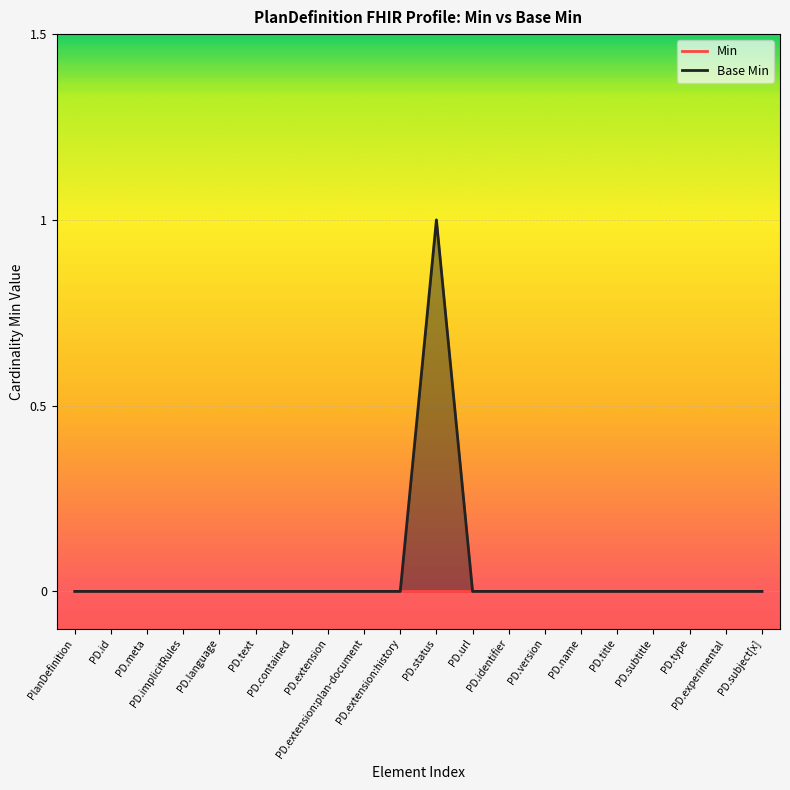

Rank the categories by value from highest to lowest.

PD.status, PlanDefinition, PD.id, PD.meta, PD.implicitRules, PD.language, PD.text, PD.contained, PD.extension, PD.extension:plan-document, PD.extension:history, PD.url, PD.identifier, PD.version, PD.name, PD.title, PD.subtitle, PD.type, PD.experimental, PD.subject[x]